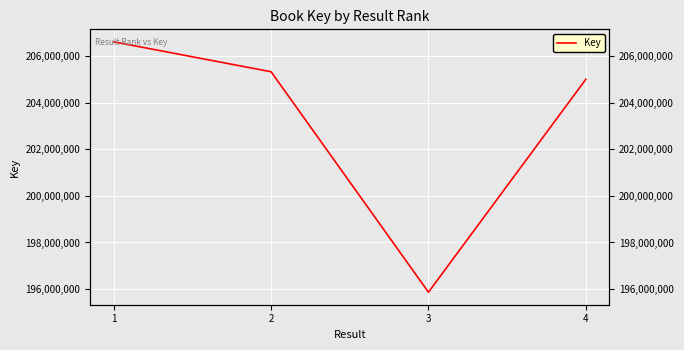

What is the ratio of the value at 3 to the value at 2?

1.0